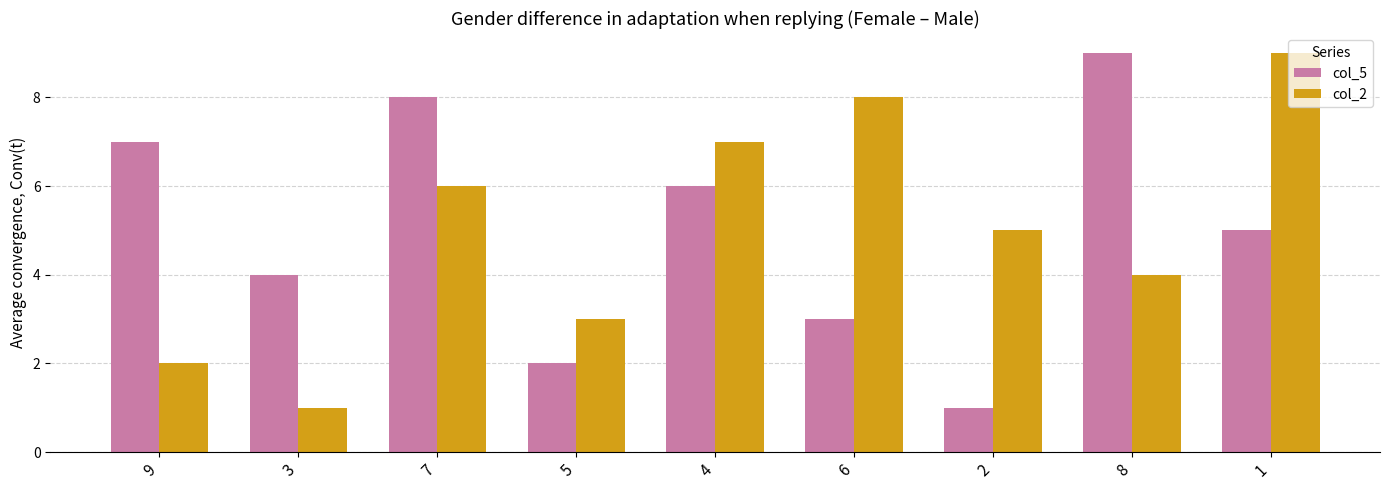

What is the maximum value shown in the chart?

9